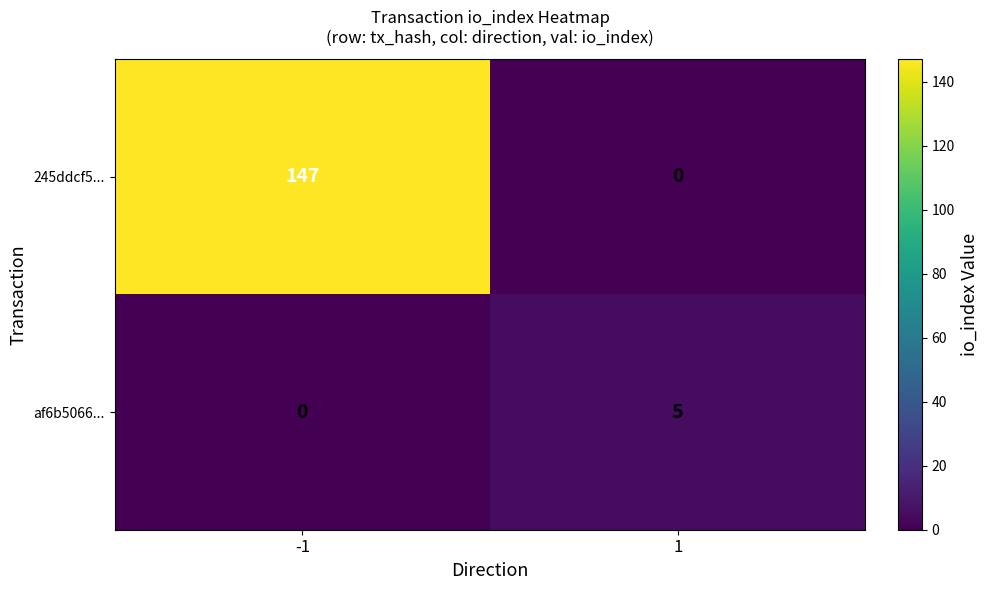

Reading left to right, extract all data points from this chart.

245ddcf5...: -1=147	1=0
af6b5066...: -1=0	1=5